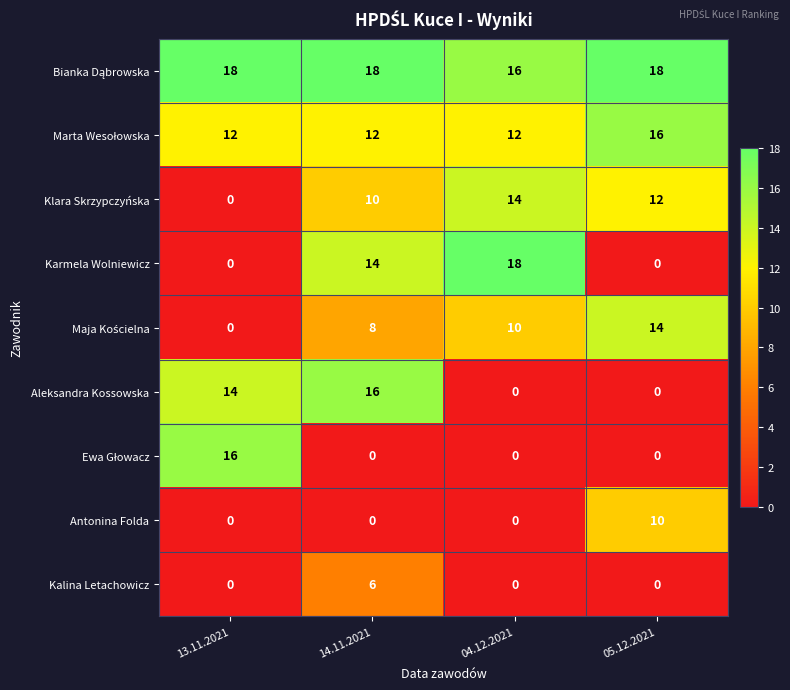

What is the difference between the Klara Skrzypczyńska values at 13.11.2021 and 05.12.2021?

12